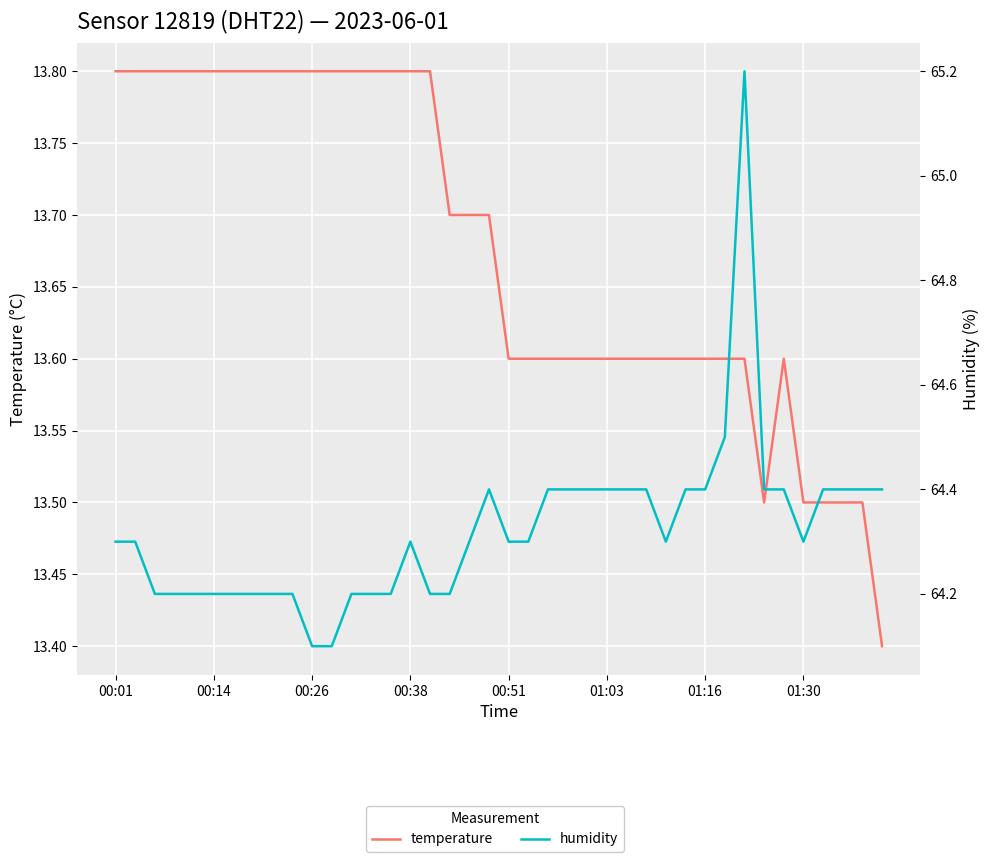

List the series in order of their overall mean, lowest first.

temperature, humidity